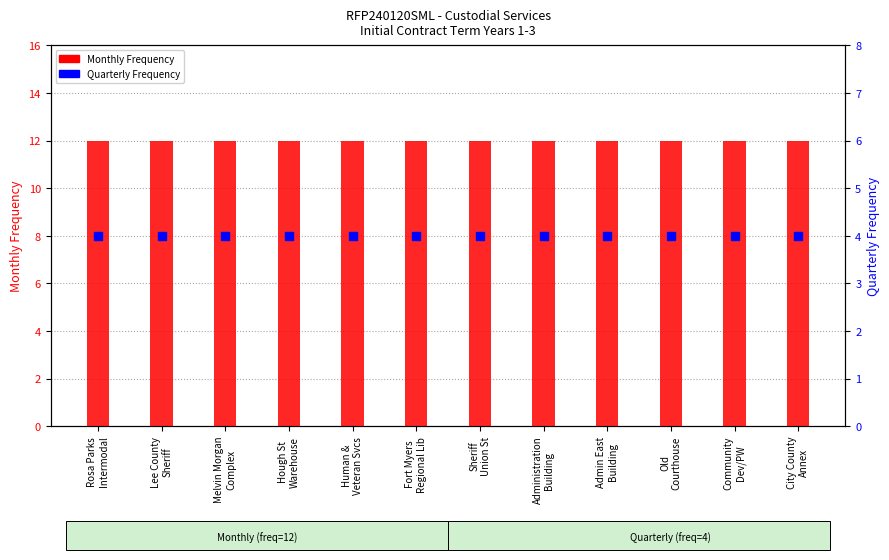

Which series has the largest Y range (max minus min)?

Monthly Frequency